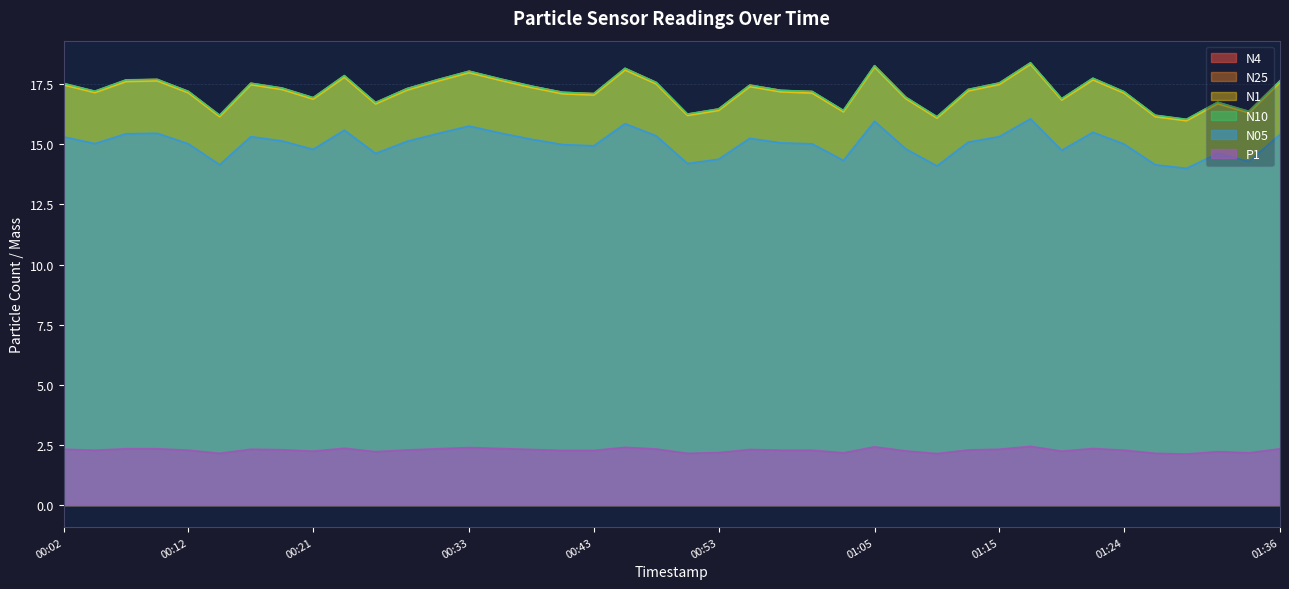

How many lines are shown in the chart?

6